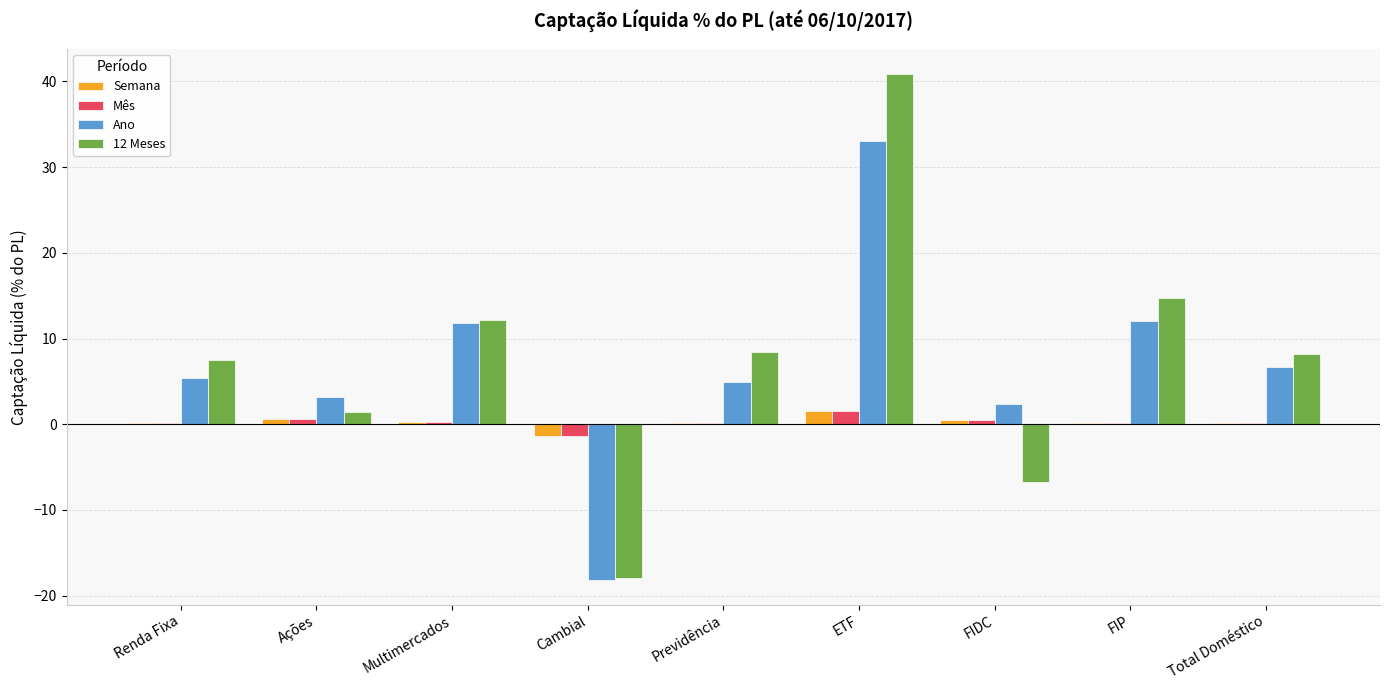

Is the value of Ano at FIP greater than the value of Mês at Ações?

Yes